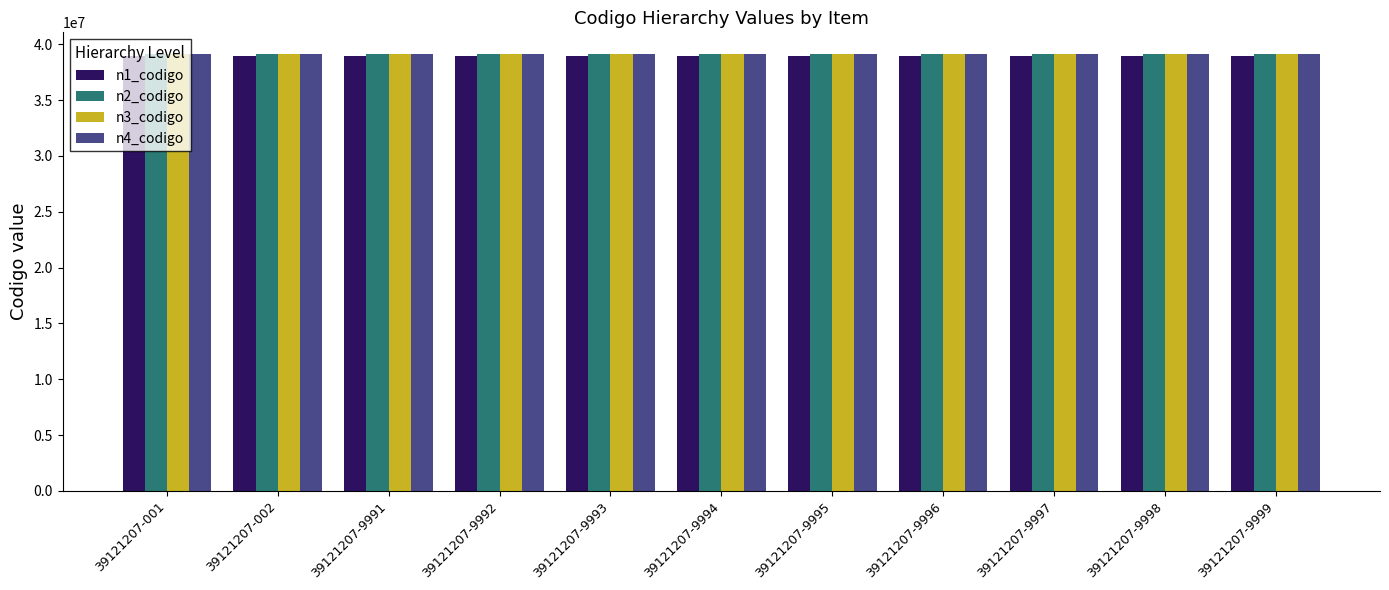

What is the highest value of the n4_codigo series?

39121207